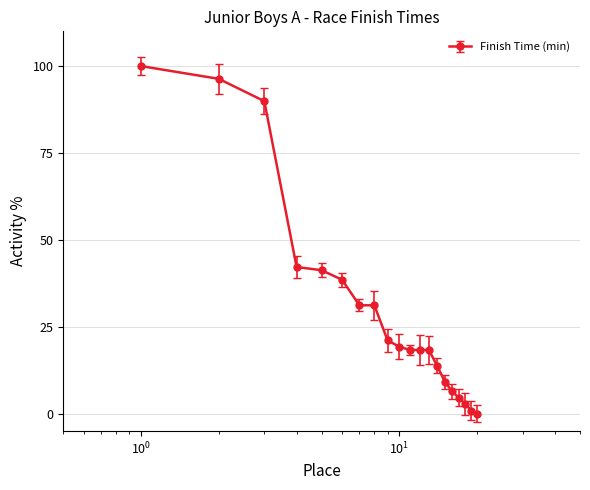

What is the average value?

30.2